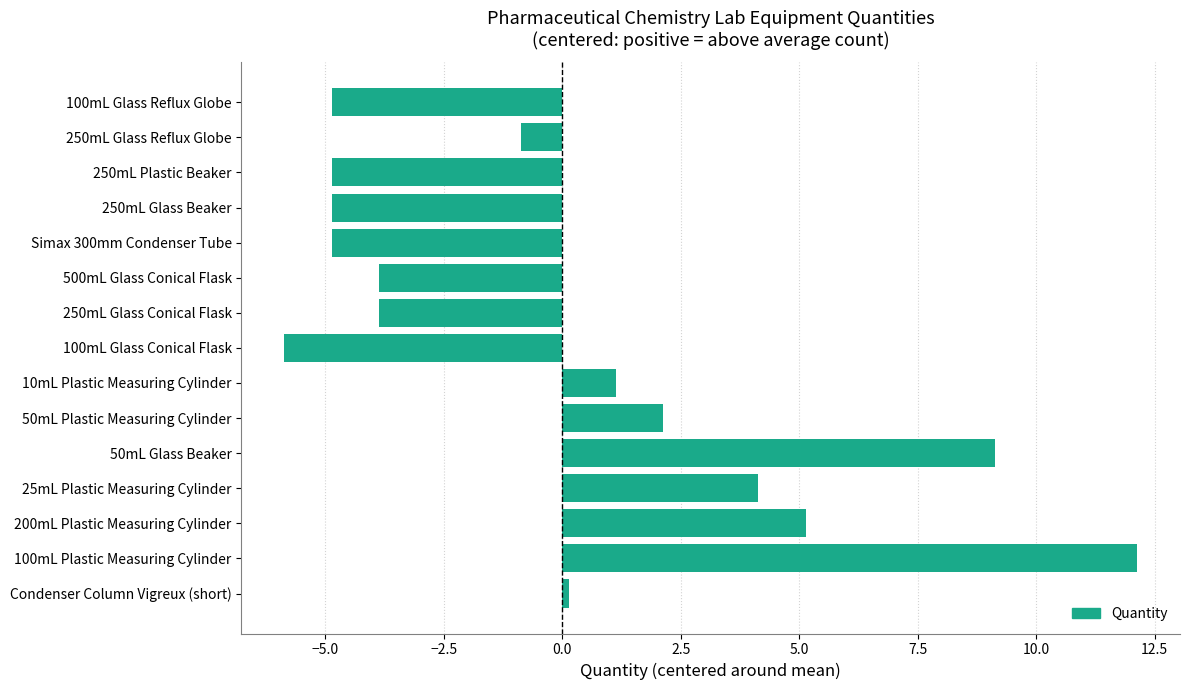

At which category does the chart reach its peak across all series?

100mL Plastic Measuring Cylinder